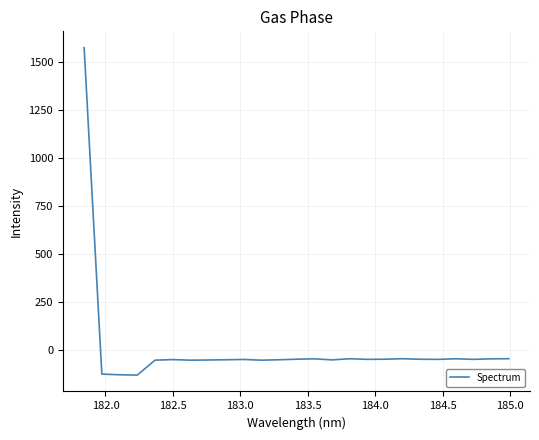

Is this an area chart (filled region under the line)?

No